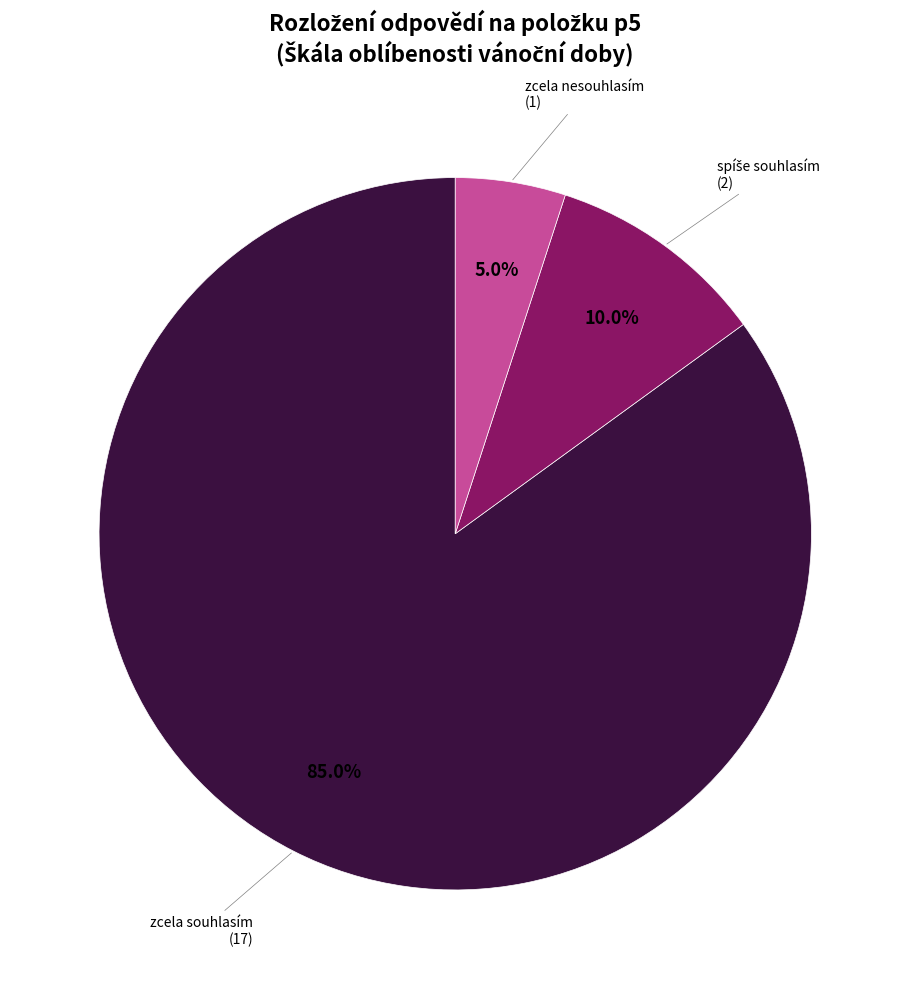

Does zcela souhlasím represent more than half of the total?

Yes